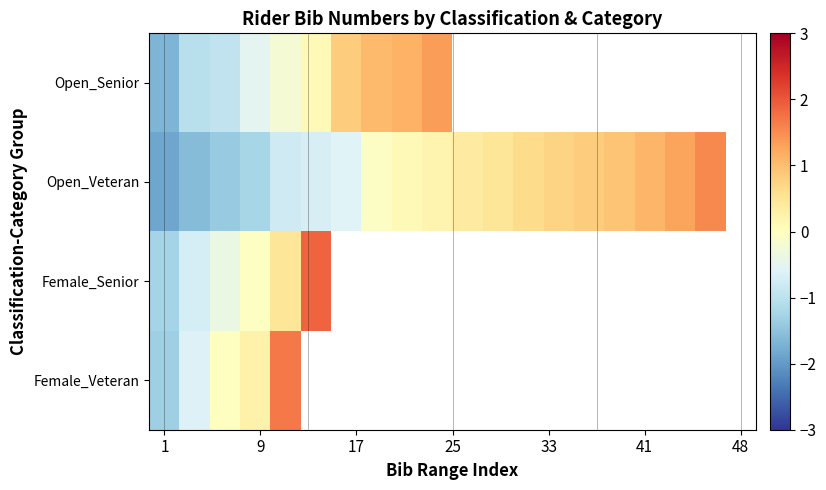

How many series are shown in this chart?

4